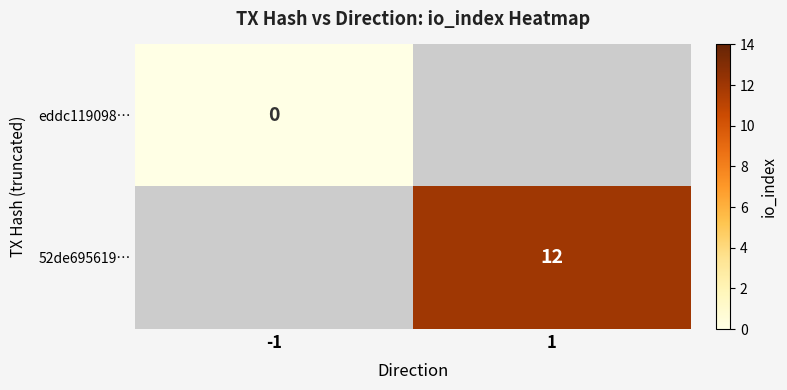

The value of 52de695619… at 1 is 12. True or false?

True